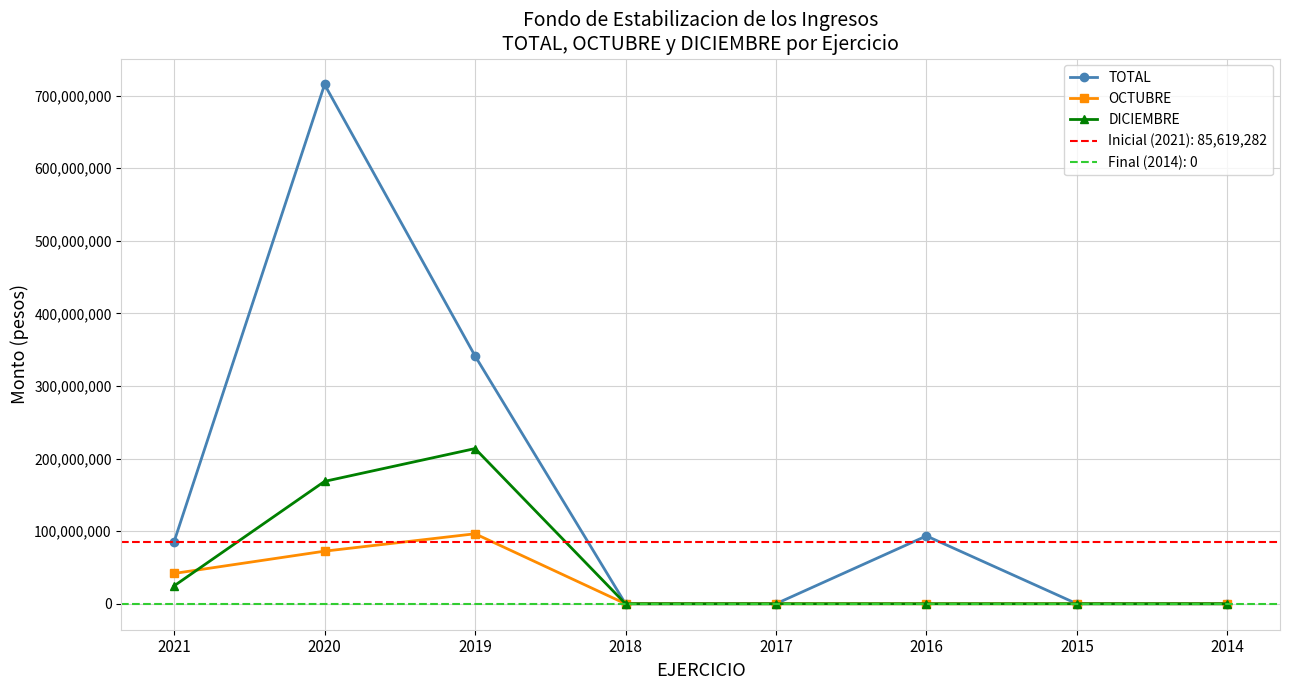

Rank the series at 2016 from lowest to highest value.

OCTUBRE, DICIEMBRE, TOTAL